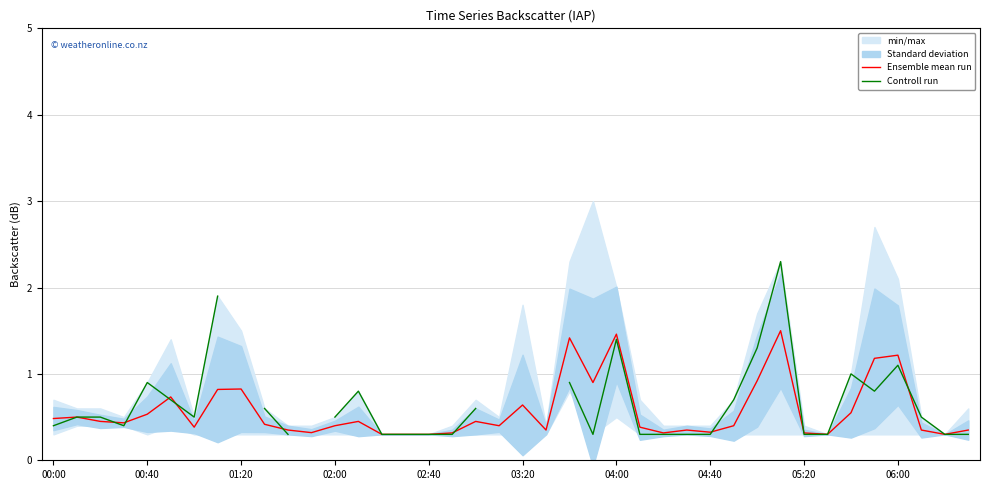

After their last crossing, which series has the higher values: Controll run or Ensemble mean run?

Controll run